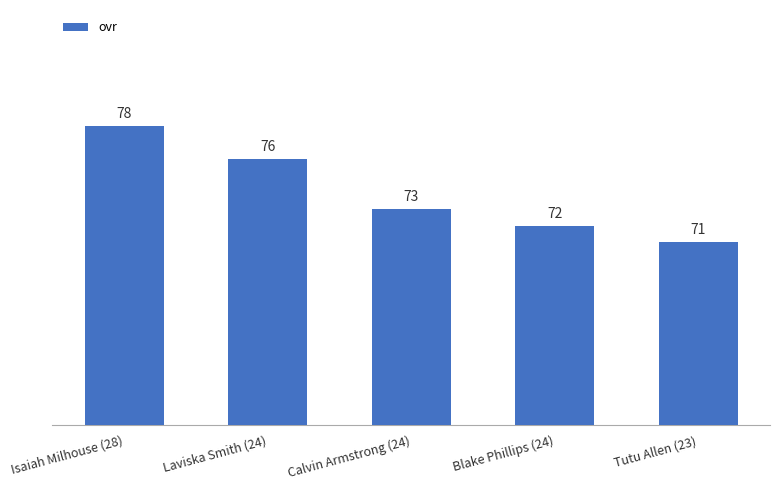

What is the difference between the values at Isaiah Milhouse (28) and Tutu Allen (23)?

7